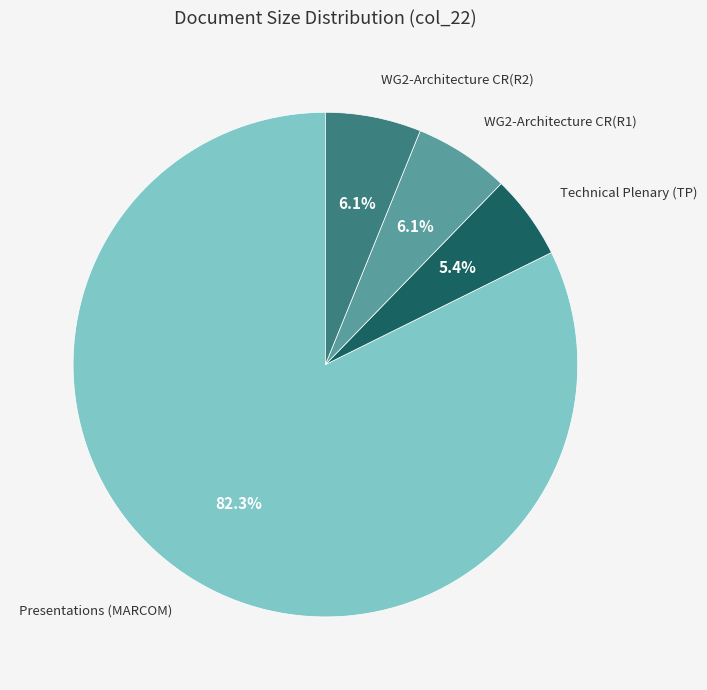

How many segments does this pie chart have?

4